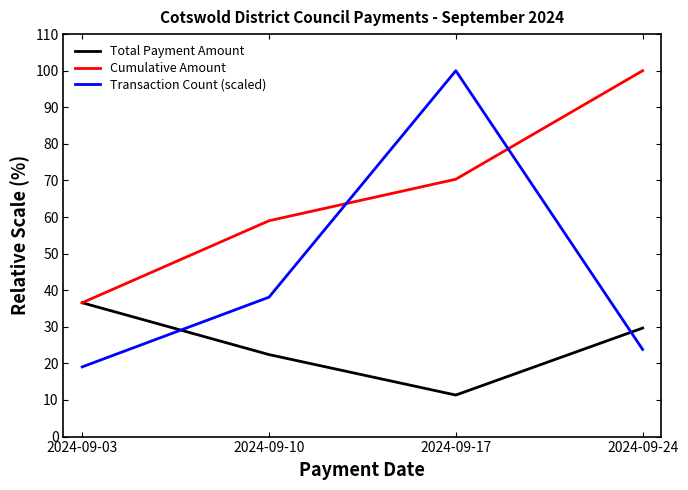

Where do Cumulative Amount and Transaction Count (scaled) first cross each other?

2024-09-10 and 2024-09-17